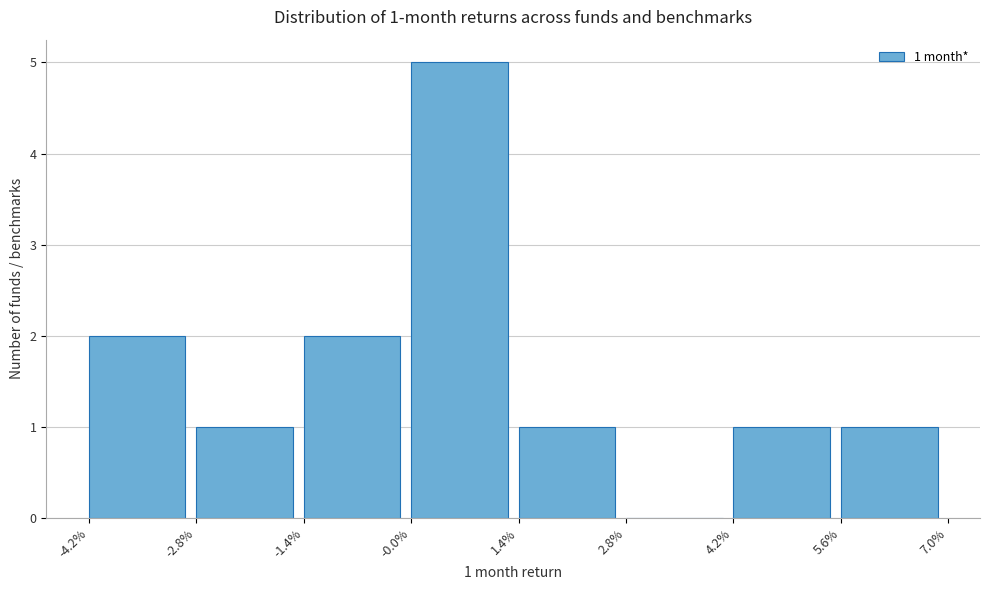

Reading left to right, extract all data points from this chart.

-4.2%=2	-2.8%=1	-1.4%=2	-0.0%=5	1.4%=1	2.8%=0	4.2%=1	5.6%=1